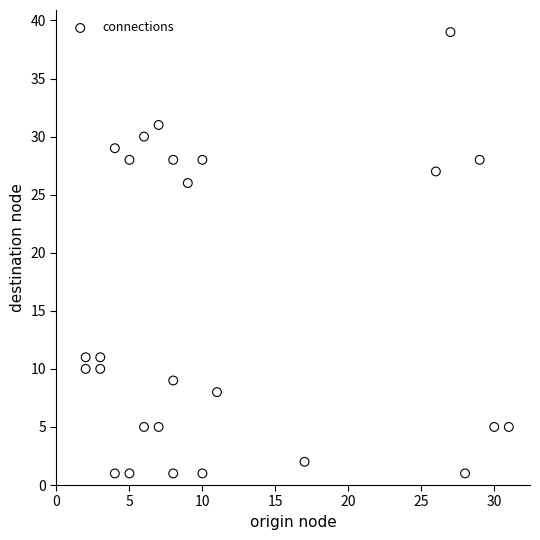

What Y value in the scatter plot is closest to 20?

26